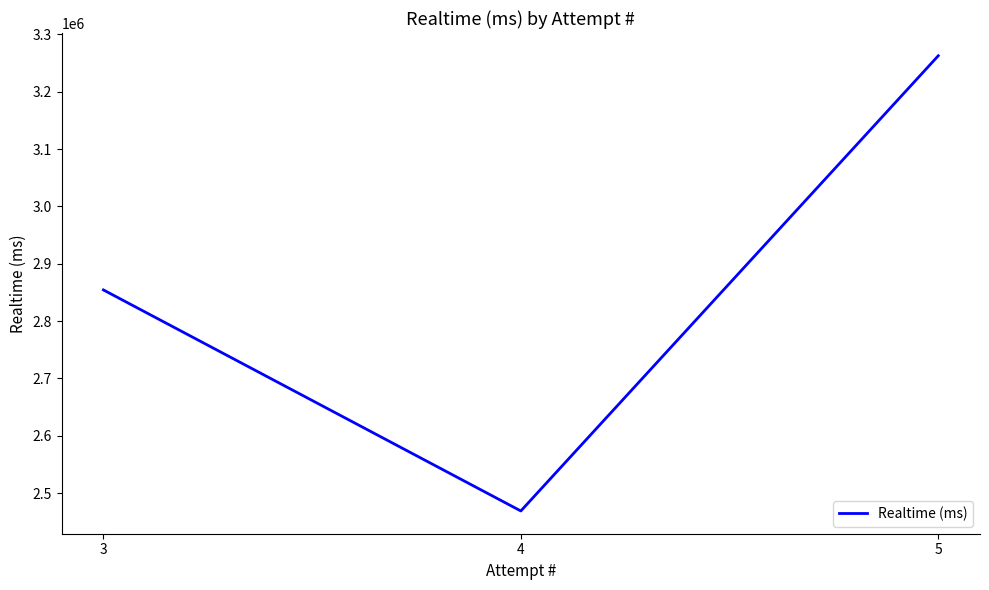

The value at 3 is 1924060. True or false?

False